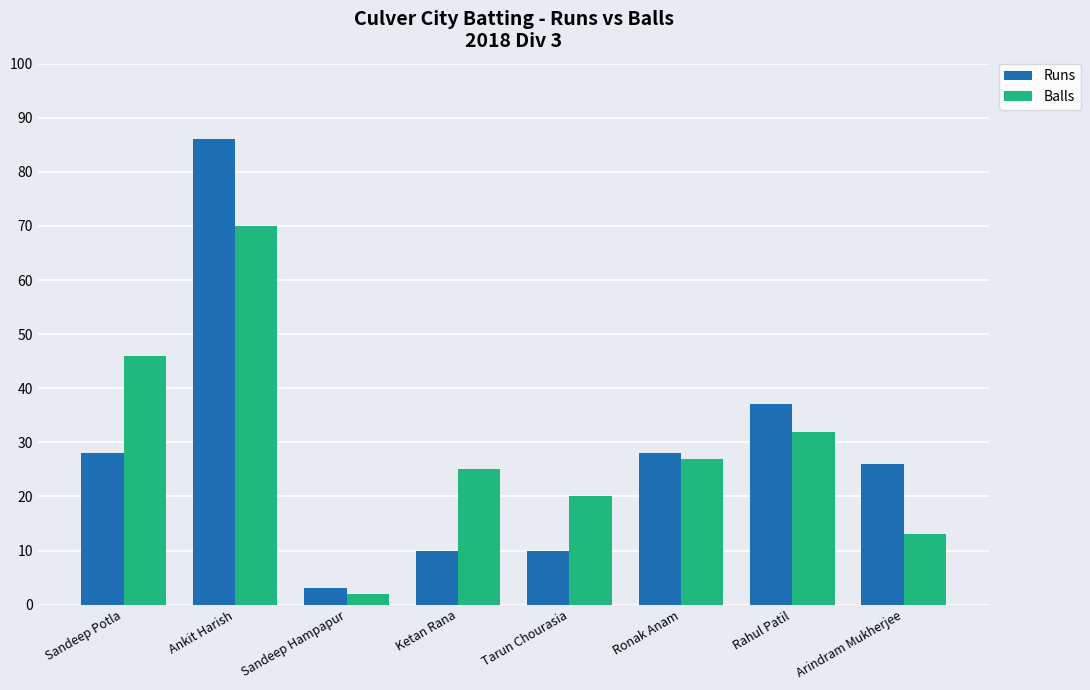

At which label does Runs reach its peak?

Ankit Harish